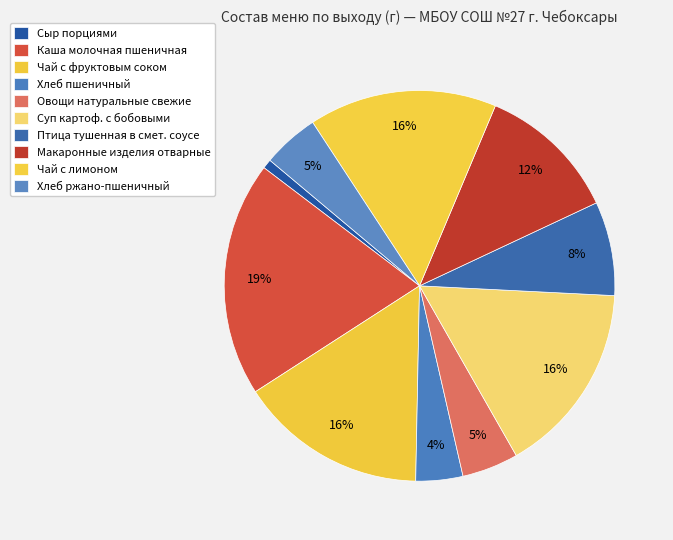

How many segments does this pie chart have?

10